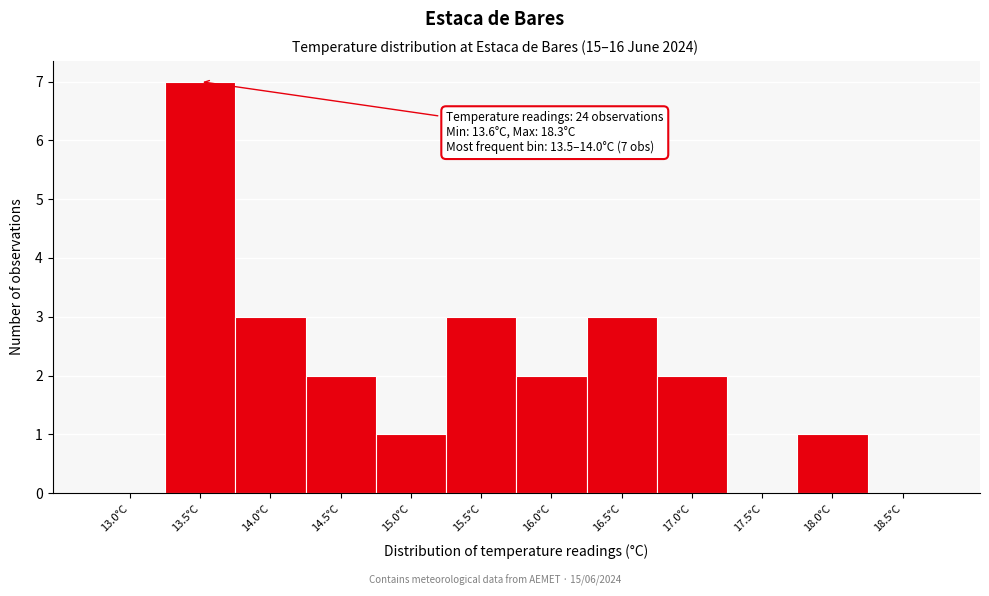

Reading left to right, extract all data points from this chart.

13.0°C=0	13.5°C=7	14.0°C=3	14.5°C=2	15.0°C=1	15.5°C=3	16.0°C=2	16.5°C=3	17.0°C=2	17.5°C=0	18.0°C=1	18.5°C=0